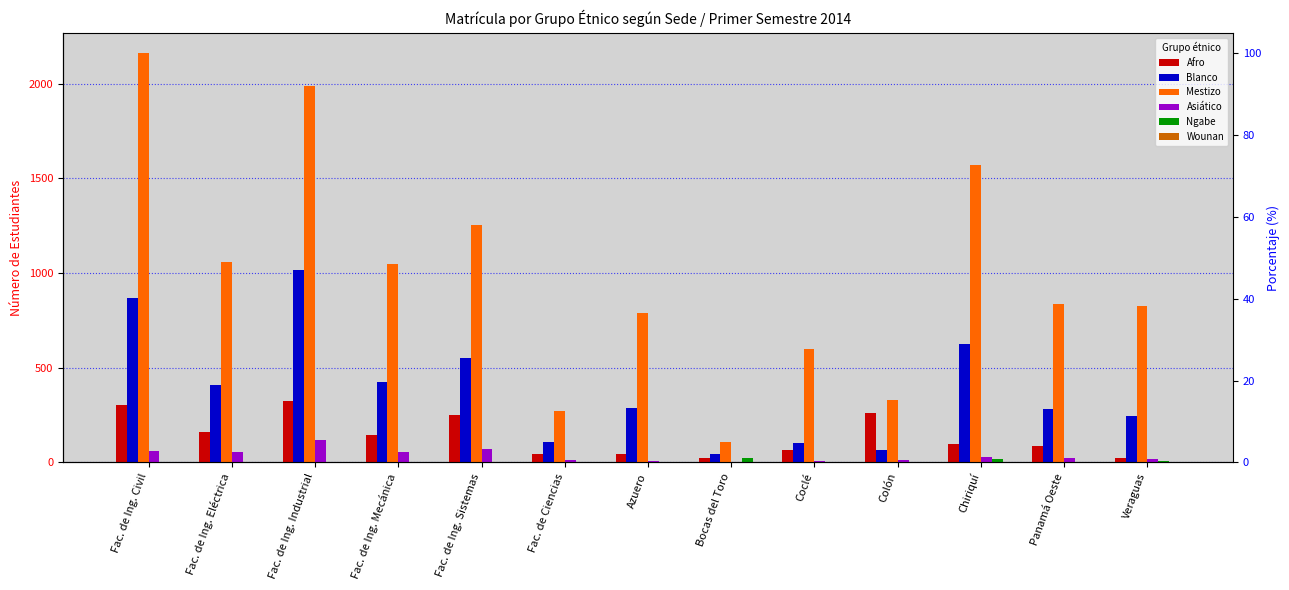

At which label does Ngabe reach its minimum?

Fac. de Ing. Eléctrica